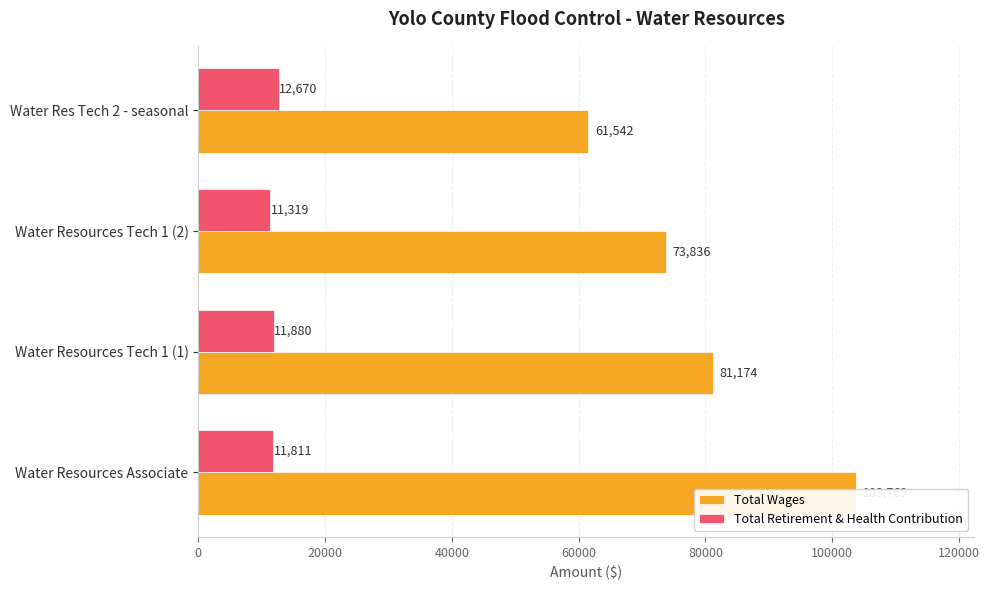

Which series changed the most between Water Resources Tech 1 (1) and Water Resources Tech 1 (2)?

Total Wages